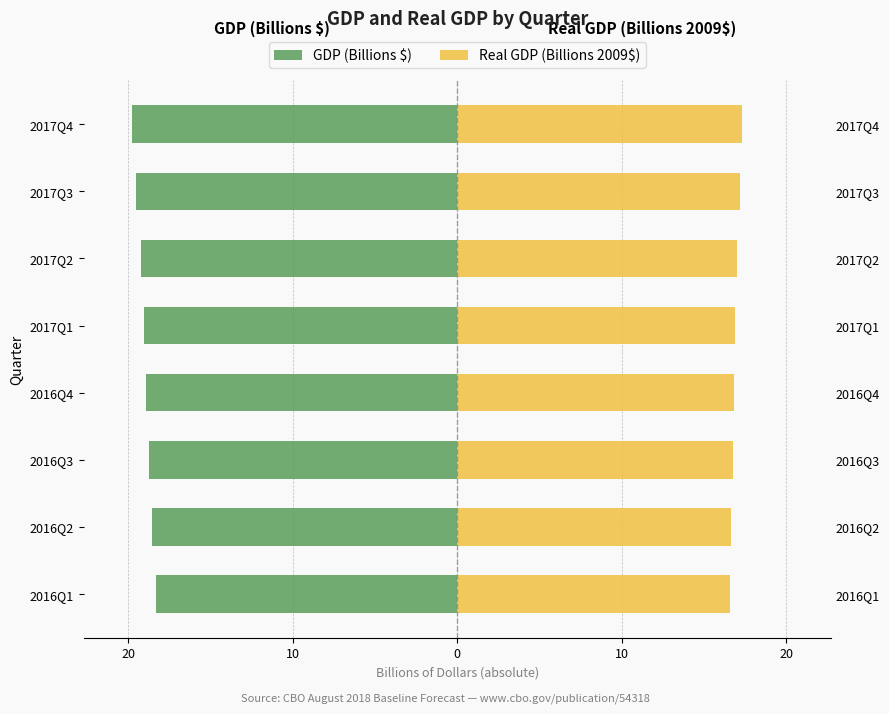

The Real GDP (Billions 2009$) series shows 11.0 at 2017Q4. True or false?

False